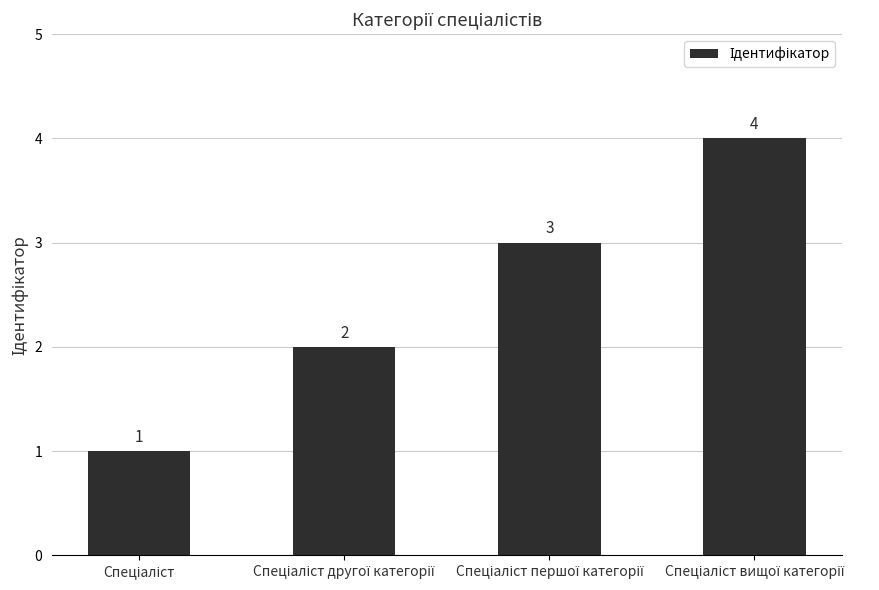

What is the value of the 3rd bar from the left?

3